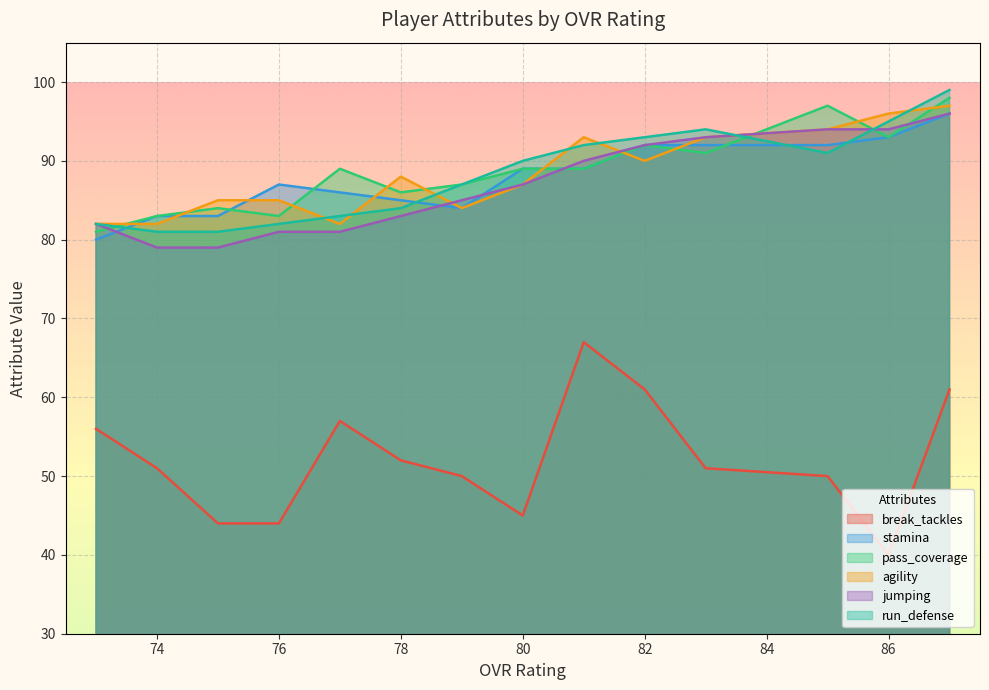

True or false: run_defense has a value of 133 at 86.

False